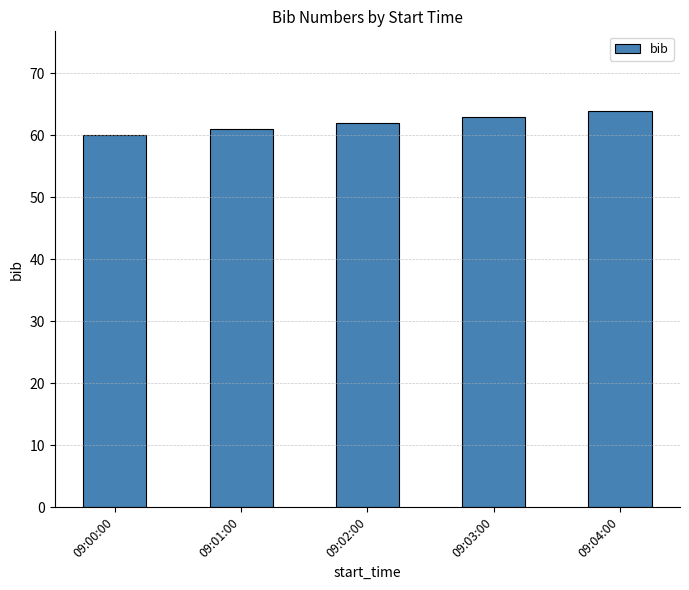

List the labels in order of value, smallest first.

09:00:00, 09:01:00, 09:02:00, 09:03:00, 09:04:00